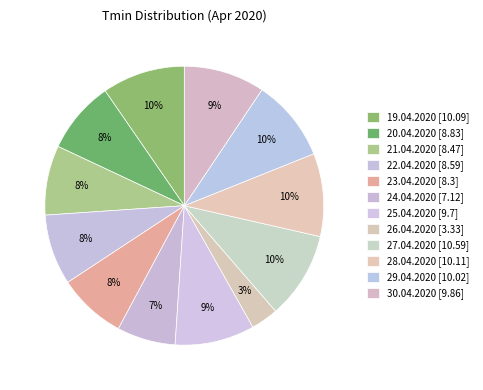

What is the ratio of the value at 27.04.2020 to the value at 25.04.2020?

1.1